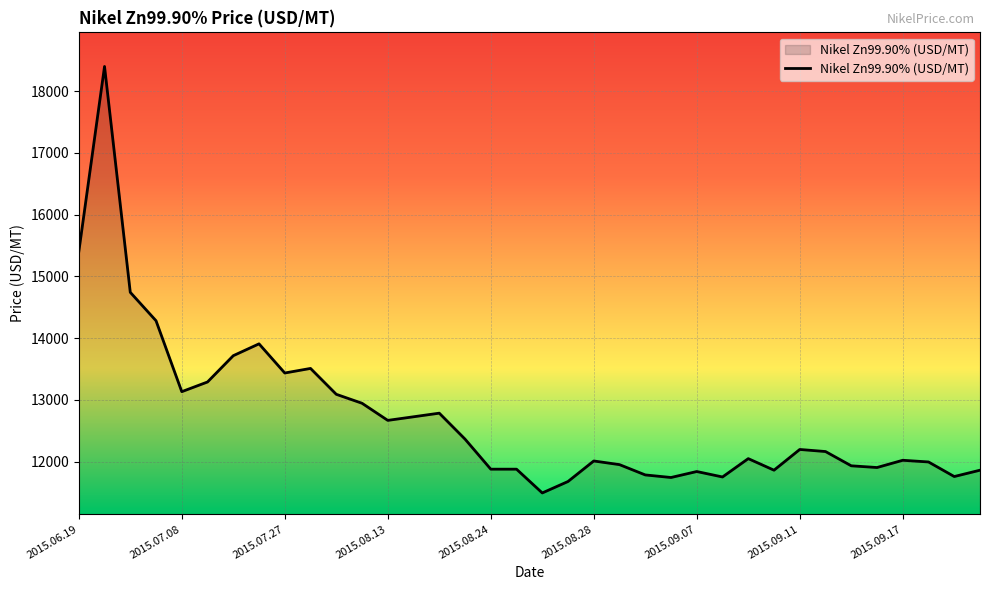

What is the difference between the maximum and minimum values?

6903.2